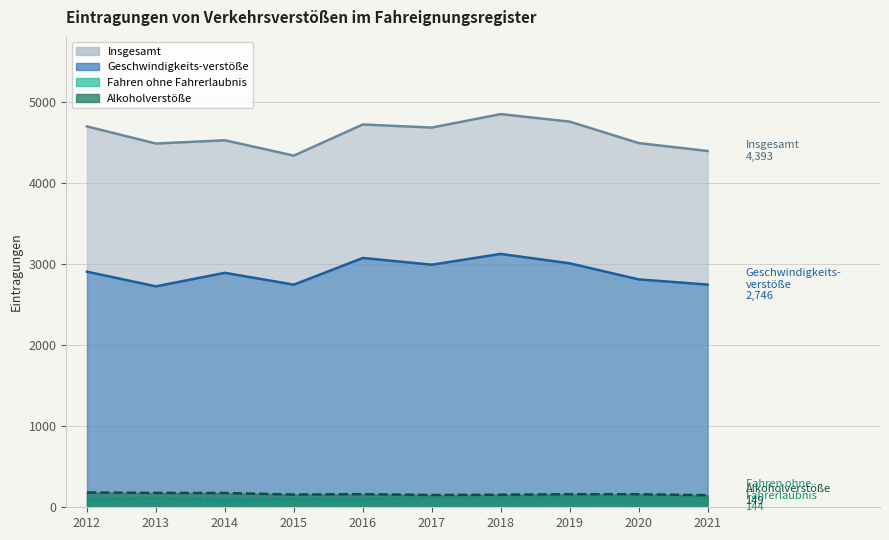

True or false: Insgesamt and Alkoholverstöße intersect in this chart.

False